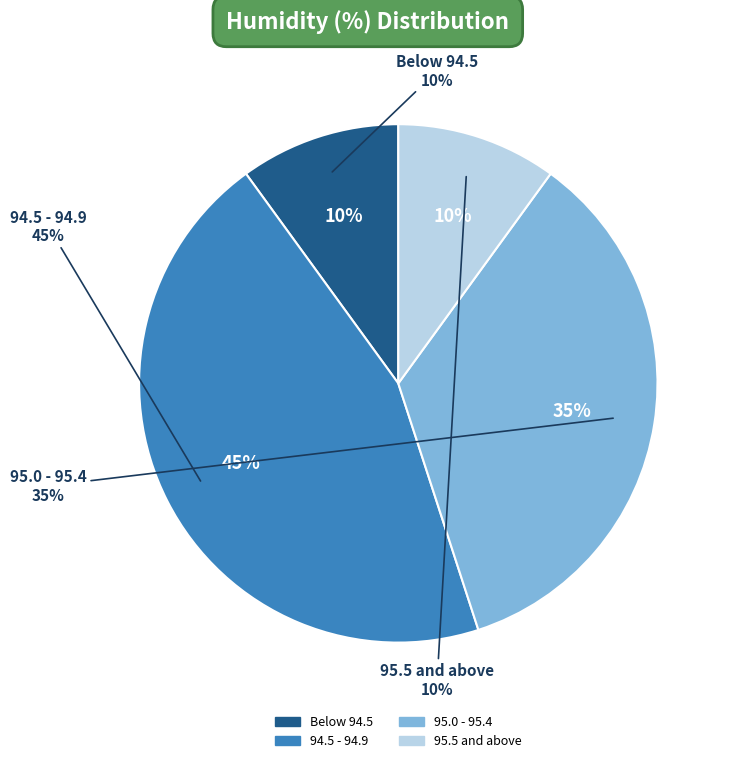

Is there any slice that represents more than half of the pie?

No